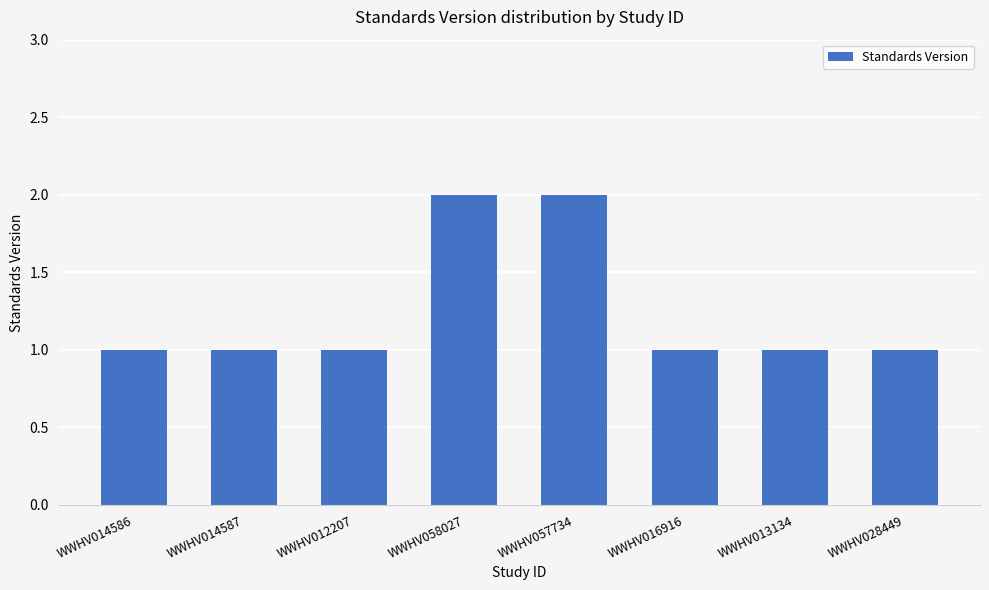

What is the minimum value shown in the chart?

1